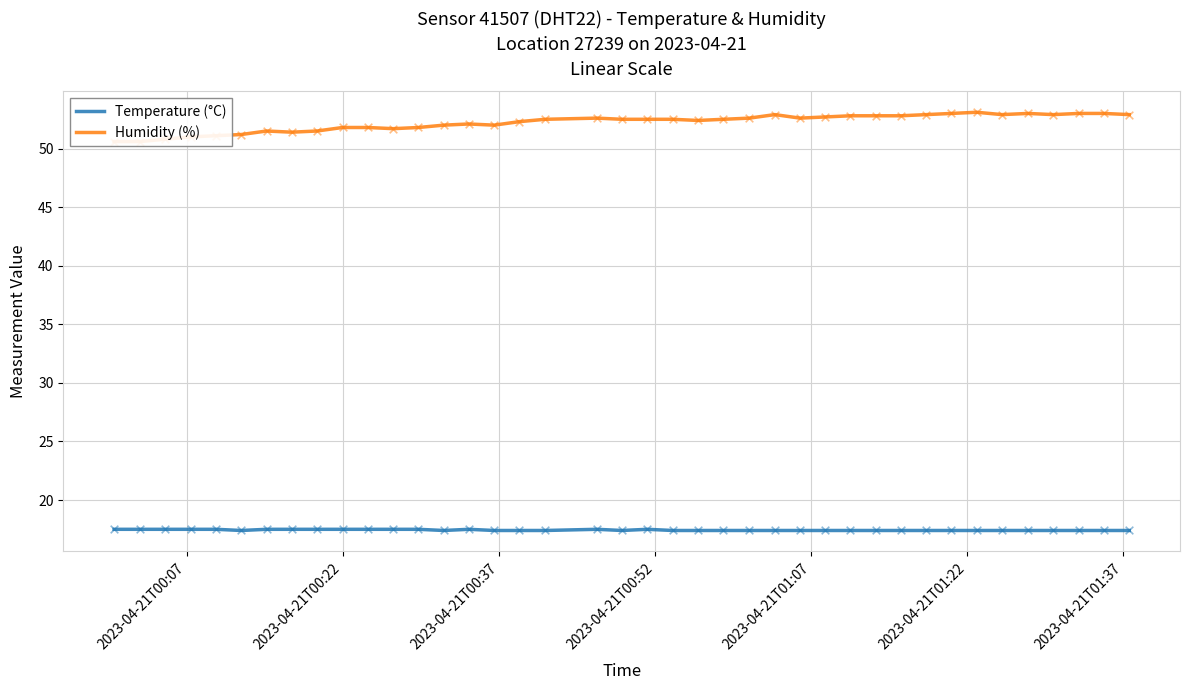

Which series reaches the maximum Y coordinate?

Humidity (%)